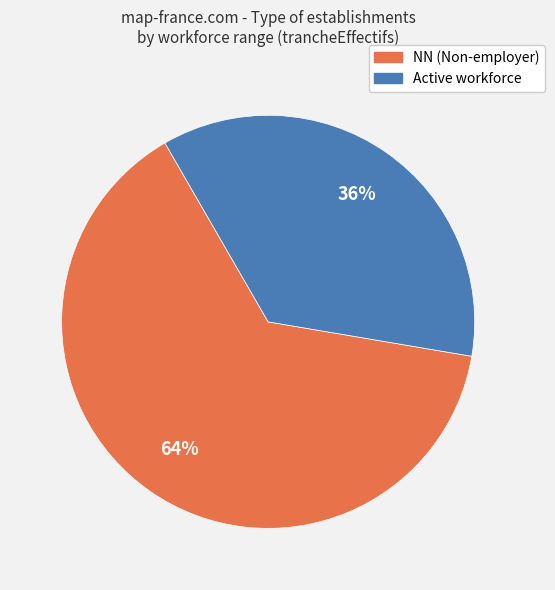

To the nearest percent, what is the difference between the largest and smallest slice percentages?

28%